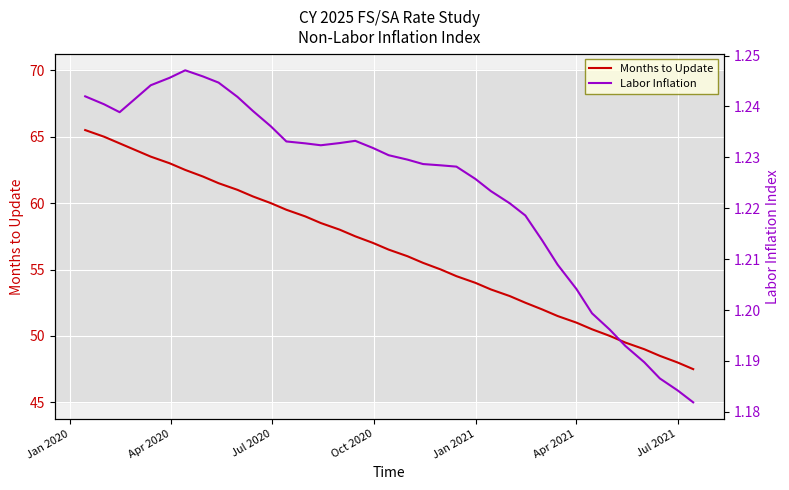

What is the maximum value for Months to Update?

65.5